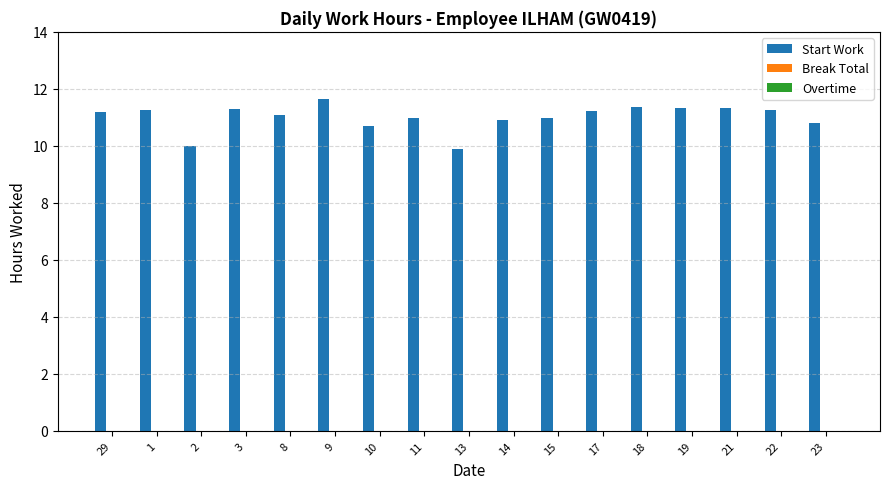

What is the maximum value shown in the chart?

11.7